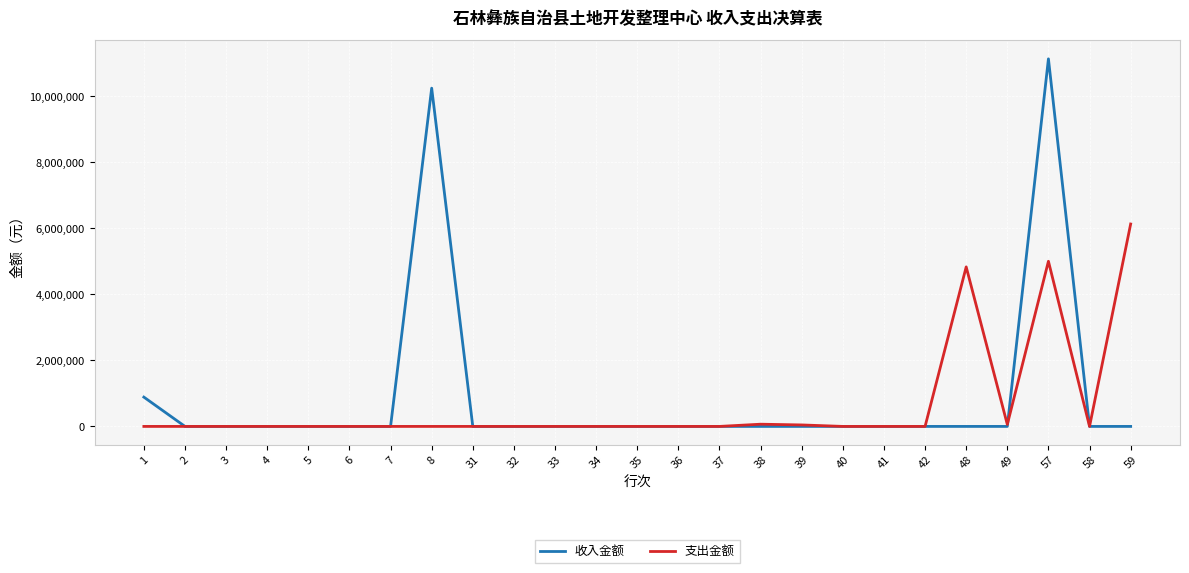

List the series in order of their peak value, highest first.

收入金额, 支出金额